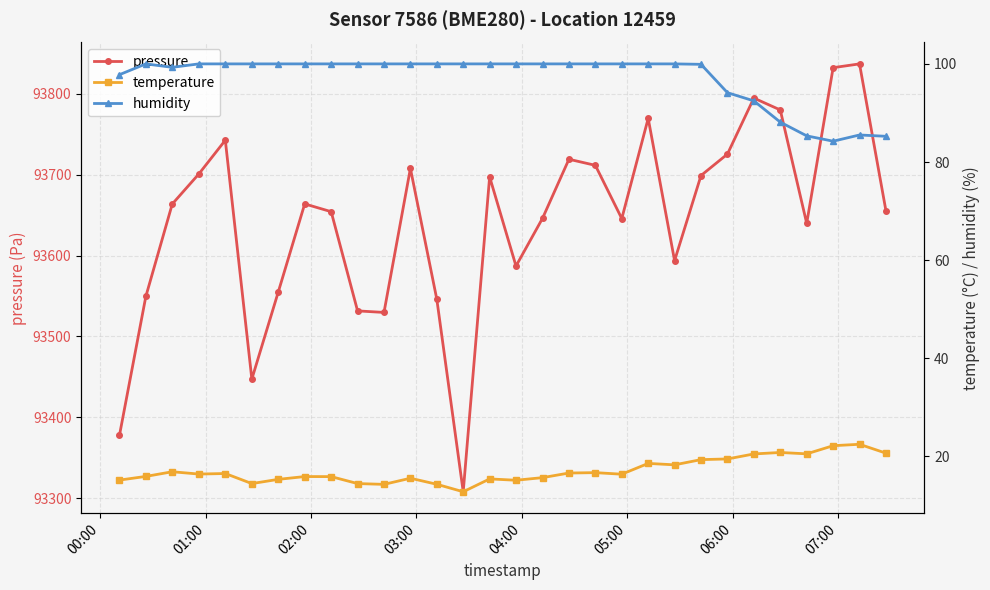

What is the highest value of the humidity series?

100.0